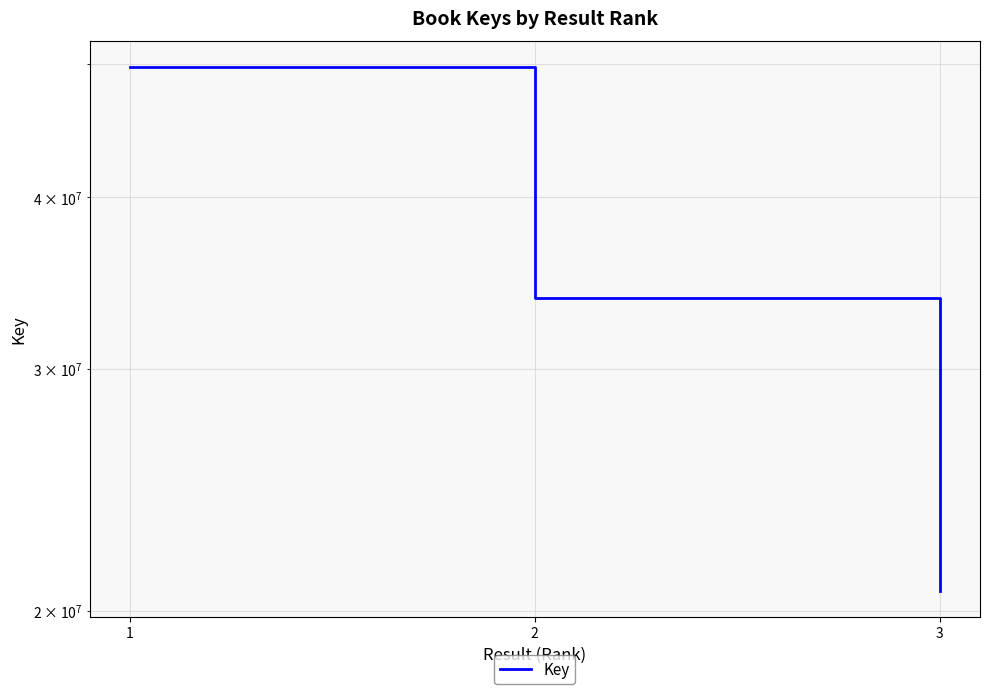

How many lines are shown in the chart?

1